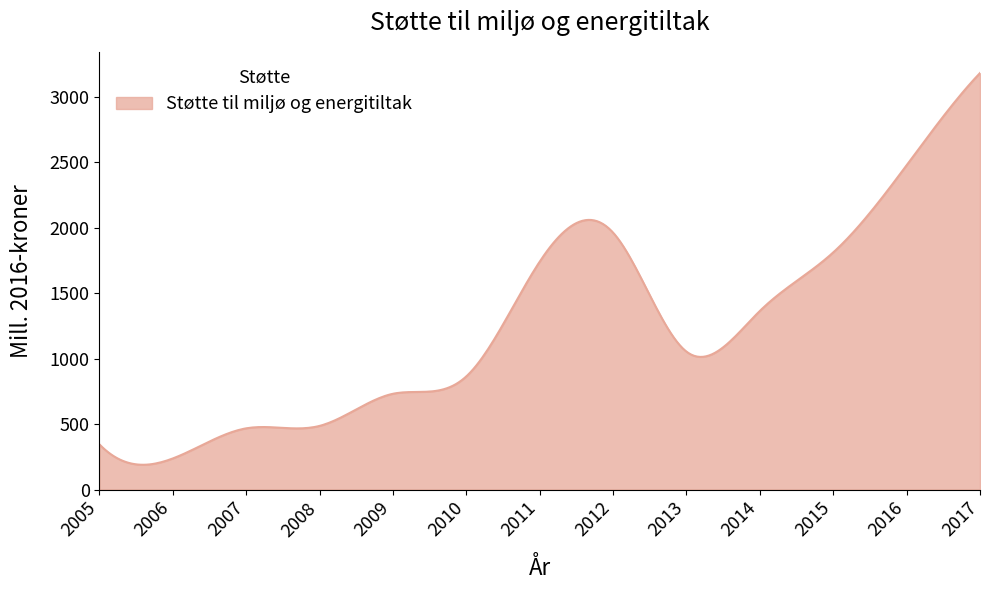

What is the maximum value shown in the chart?

3182.7